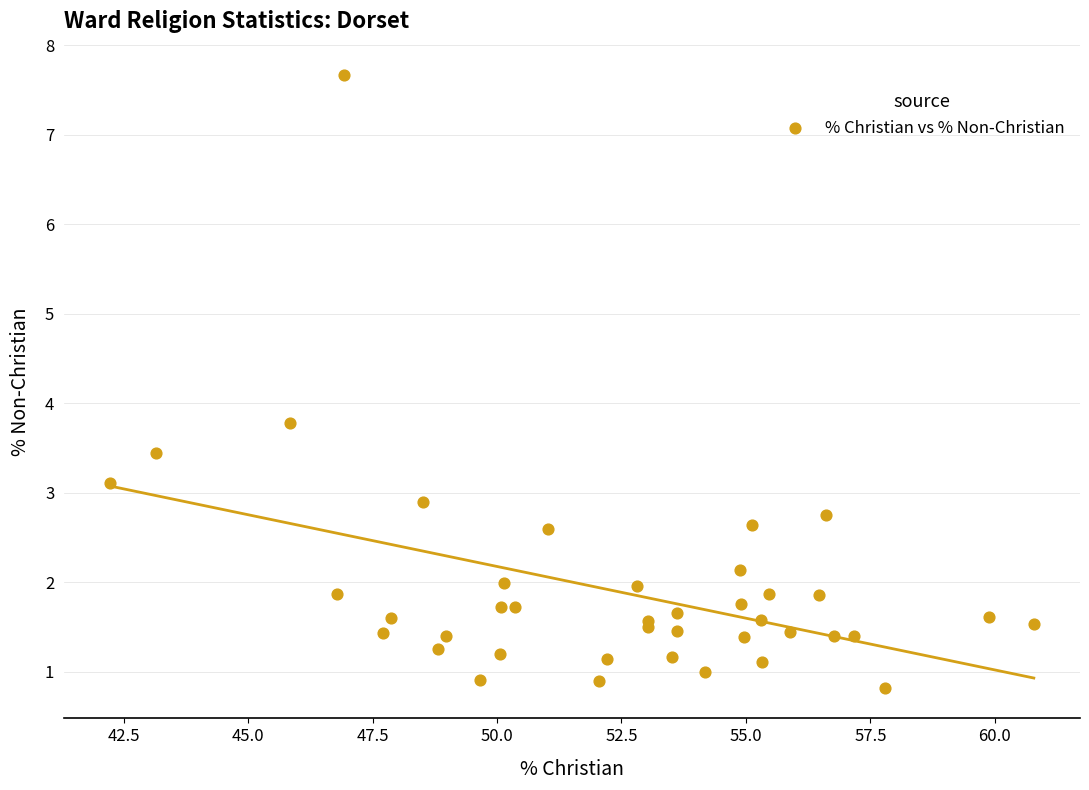

What Y value in the scatter plot is closest to 4?

3.8